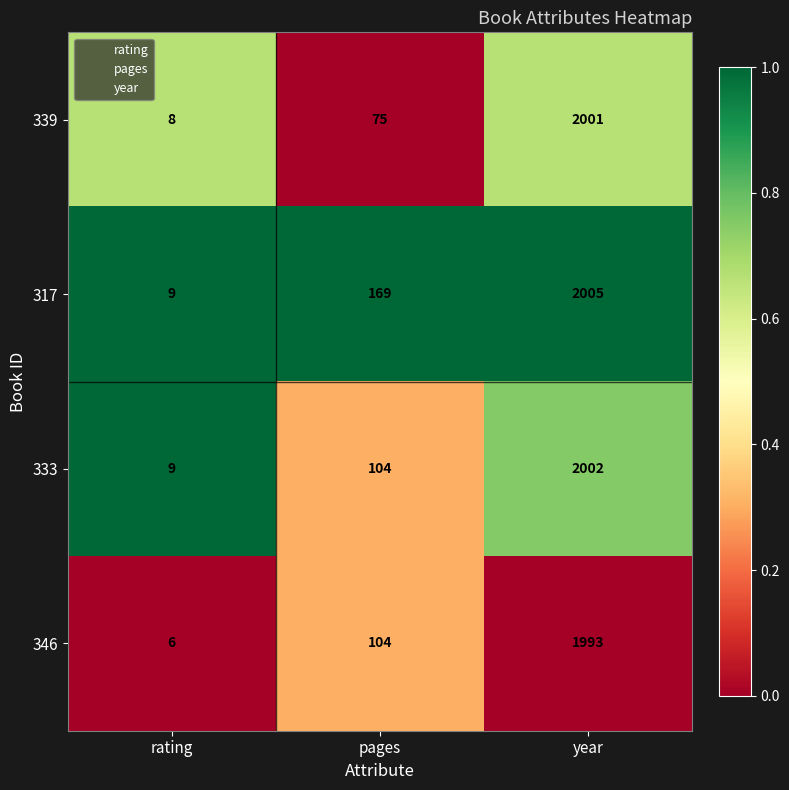

Reading right to left, list all the values displayed in this chart.

339: 2001	75	8
317: 2005	169	9
333: 2002	104	9
346: 1993	104	6